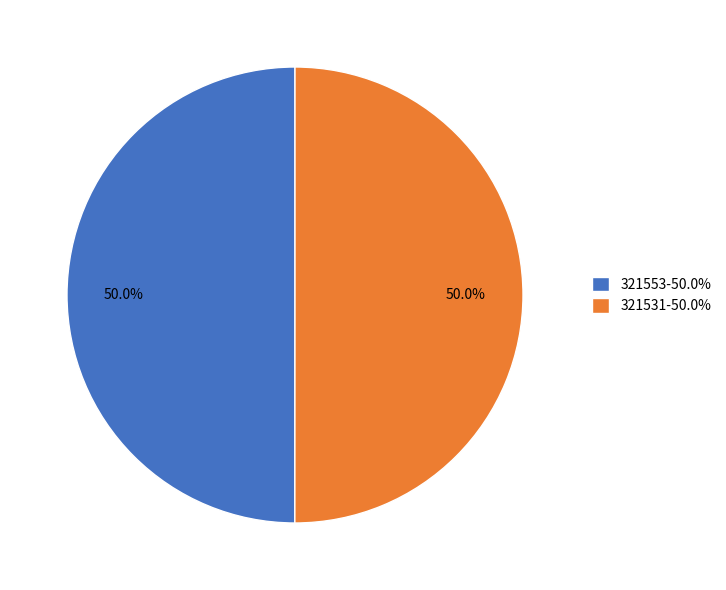

To the nearest percent, what is the combined percentage of 321553 and 321531?

100%